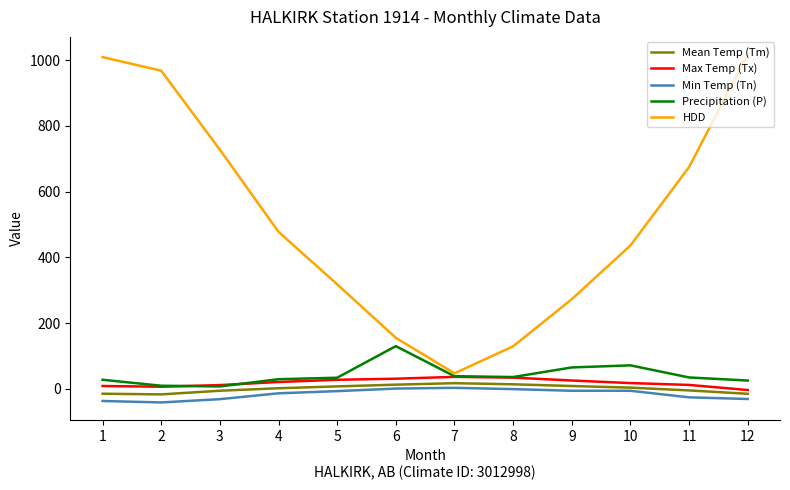

What is the minimum value for Max Temp (Tx)?

-3.3